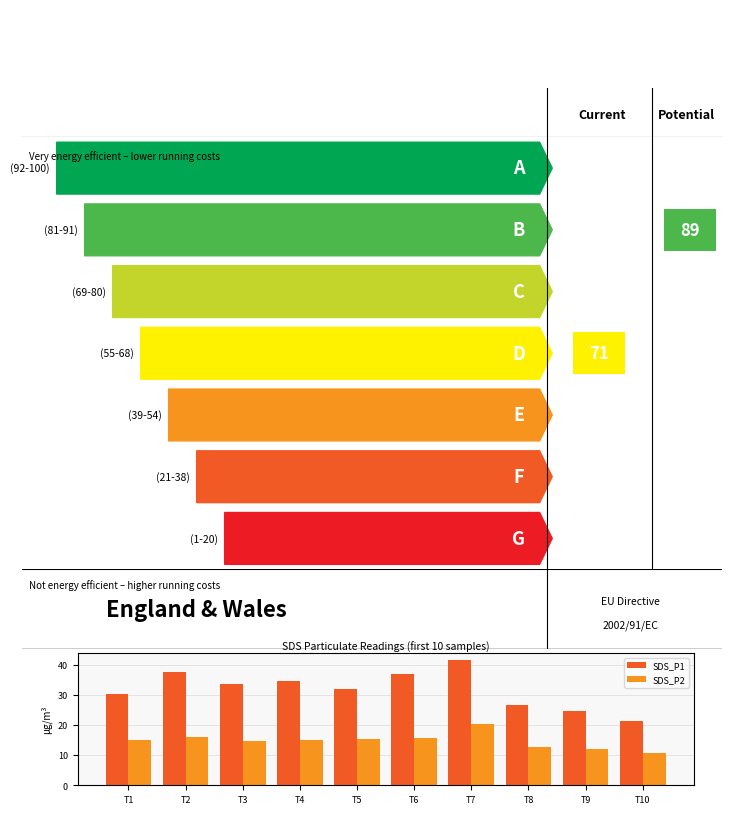

Is the value of SDS_P2 at T6 greater than the value of SDS_P1 at T5?

No